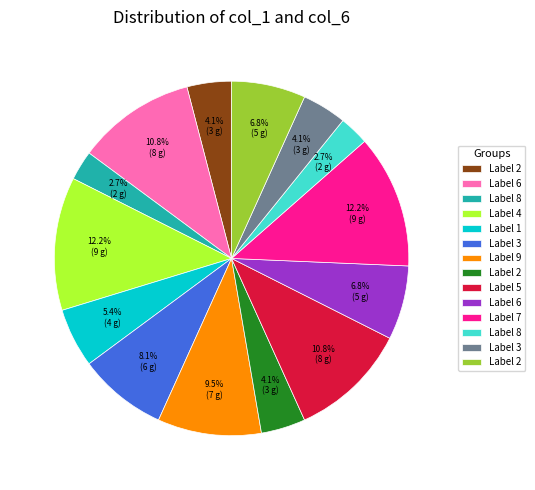

Is there any slice that represents more than half of the pie?

No